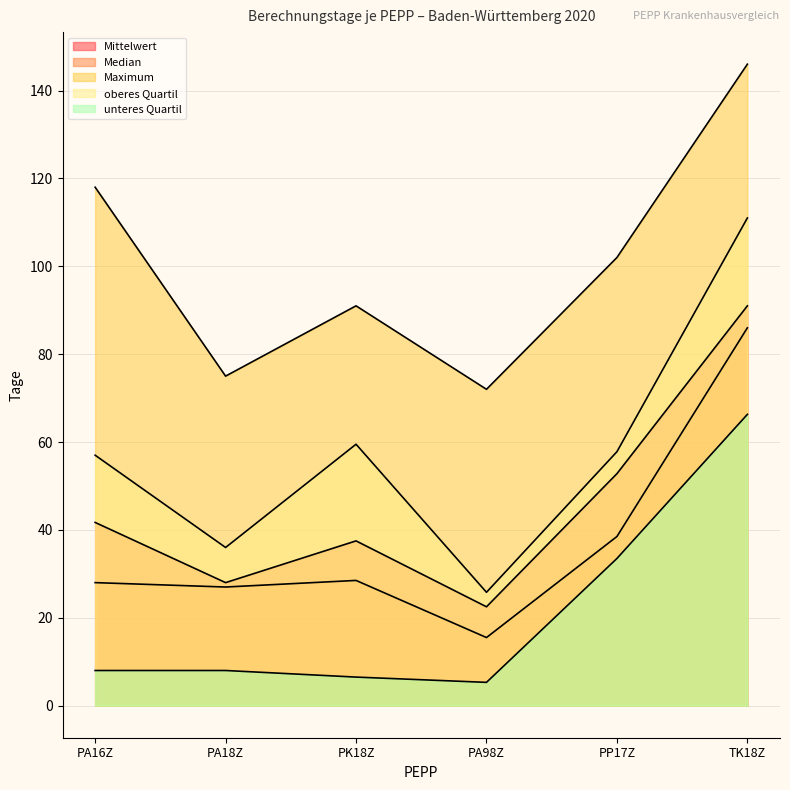

How many series are shown in this chart?

5